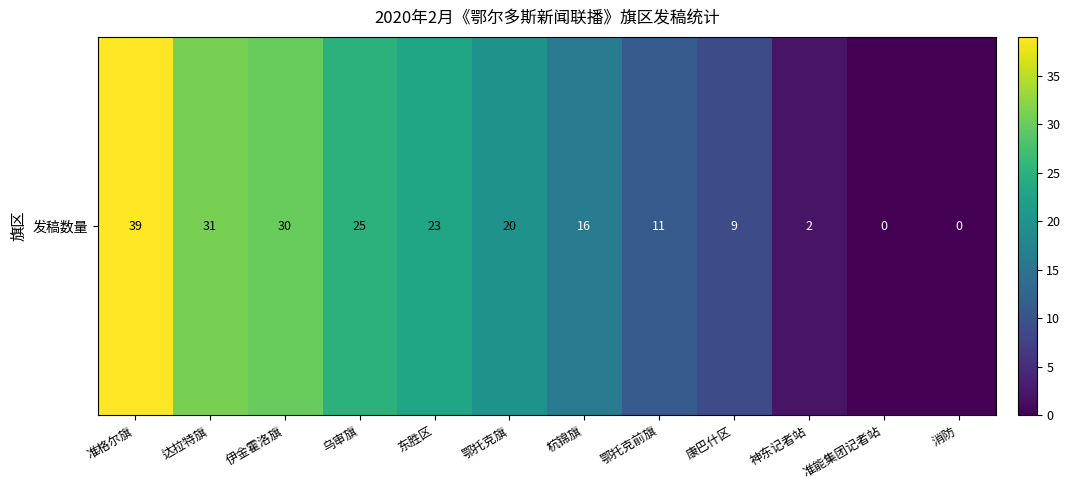

How many values are below 20?

6